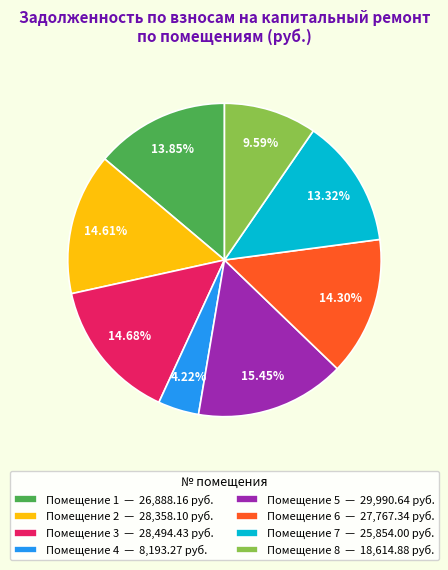

How many segments does this pie chart have?

8